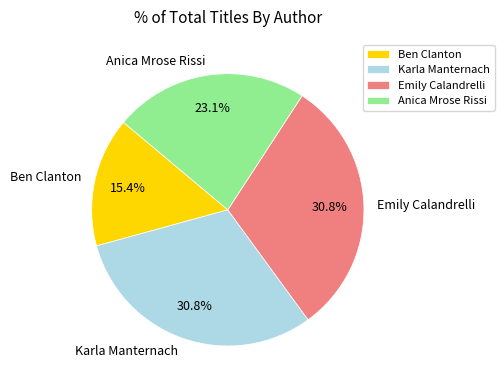

How many segments does this pie chart have?

4